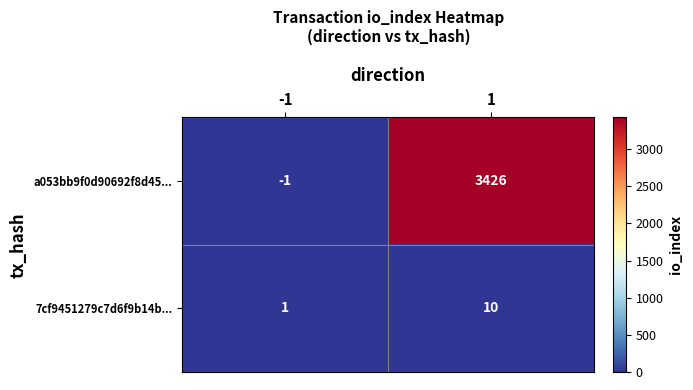

What is the maximum value shown in the chart?

3426